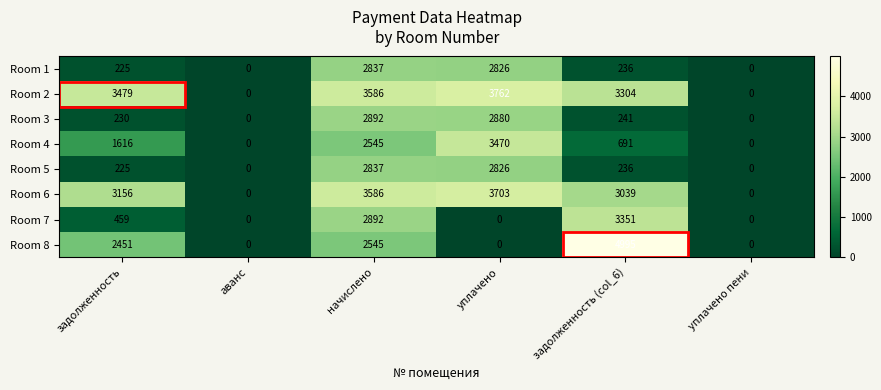

At how many categories does at least one series exceed 1152?

4